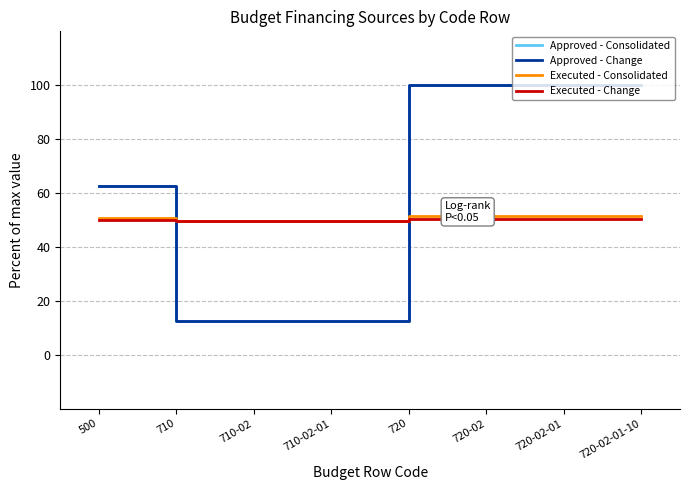

What is the label of the 4th point from the left?

710-02-01